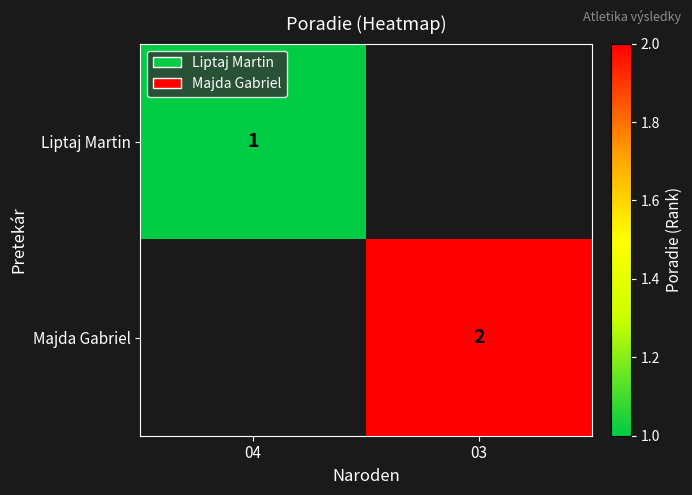

What is the minimum value shown in the chart?

1.0